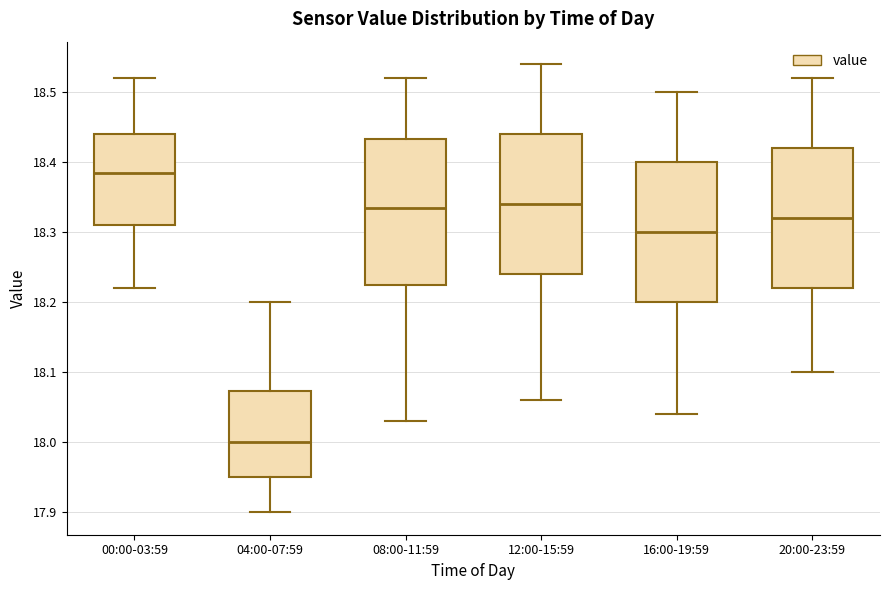

Reading left to right, transcribe this box plot: for each box, give where its median line is, the range the box spans, and where its two whiskers end, as read against the y-axis. The values are not printed on the chart, so give them approximately, as read against the axis.

00:00-03:59: median 18.39, box 18.31 to 18.44, whiskers 18.22 to 18.52
04:00-07:59: median 18.00, box 17.95 to 18.07, whiskers 17.90 to 18.20
08:00-11:59: median 18.34, box 18.23 to 18.43, whiskers 18.03 to 18.52
12:00-15:59: median 18.34, box 18.24 to 18.44, whiskers 18.06 to 18.54
16:00-19:59: median 18.30, box 18.20 to 18.40, whiskers 18.04 to 18.50
20:00-23:59: median 18.32, box 18.22 to 18.42, whiskers 18.10 to 18.52